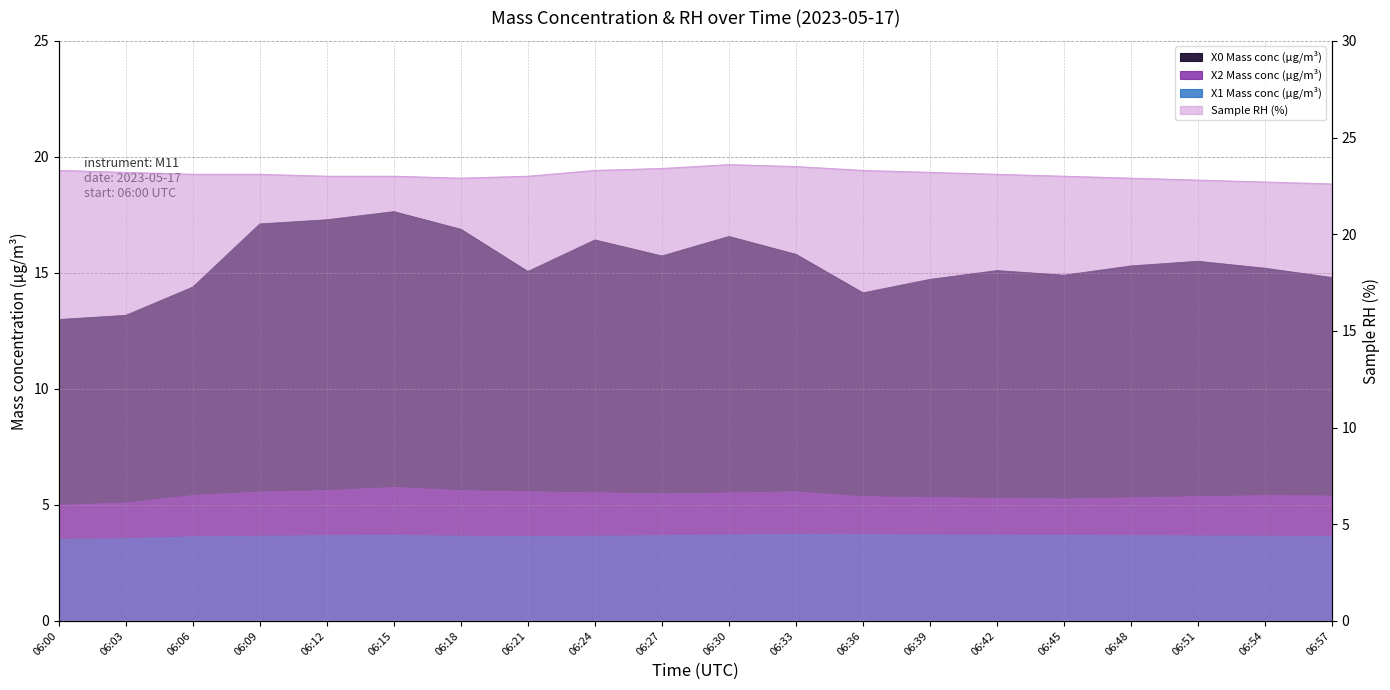

Count the Sample RH (%) values in the range 23 to 24.

15